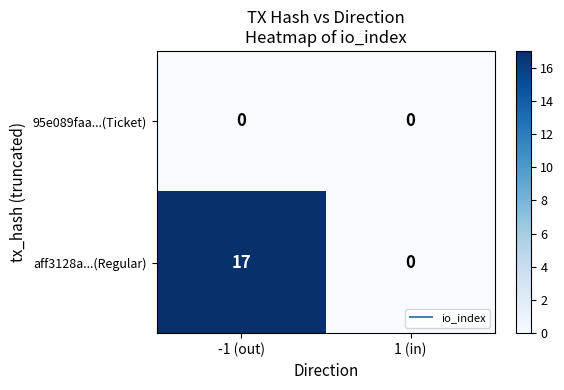

Reading right to left, transcribe all the data shown in this chart.

95e089faa...(Ticket): 0	0
aff3128a...(Regular): 0	17